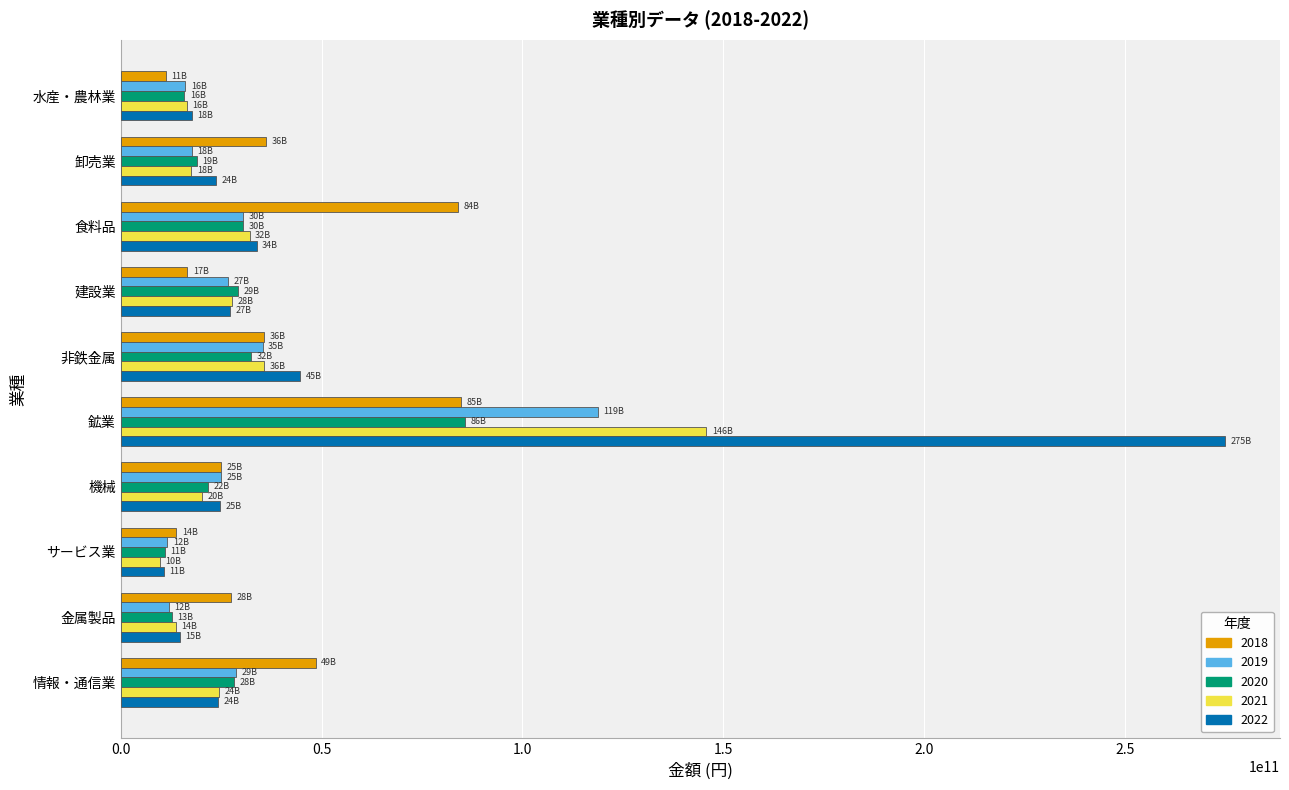

What is the difference between the maximum and minimum values in the 2022 series?

264061253445